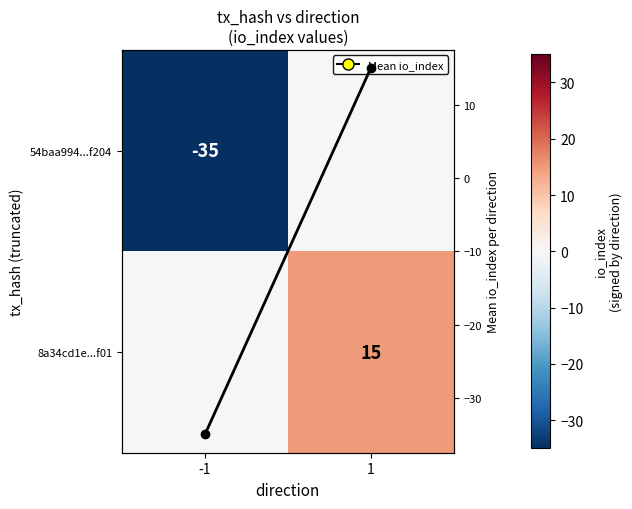

Is it true that 54baa994...f204 equals 0 at 1?

True